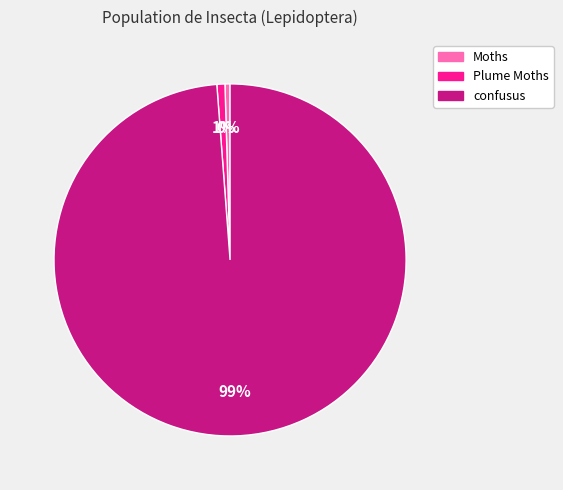

Do Plume Moths and Moths together represent more than half of the pie?

No